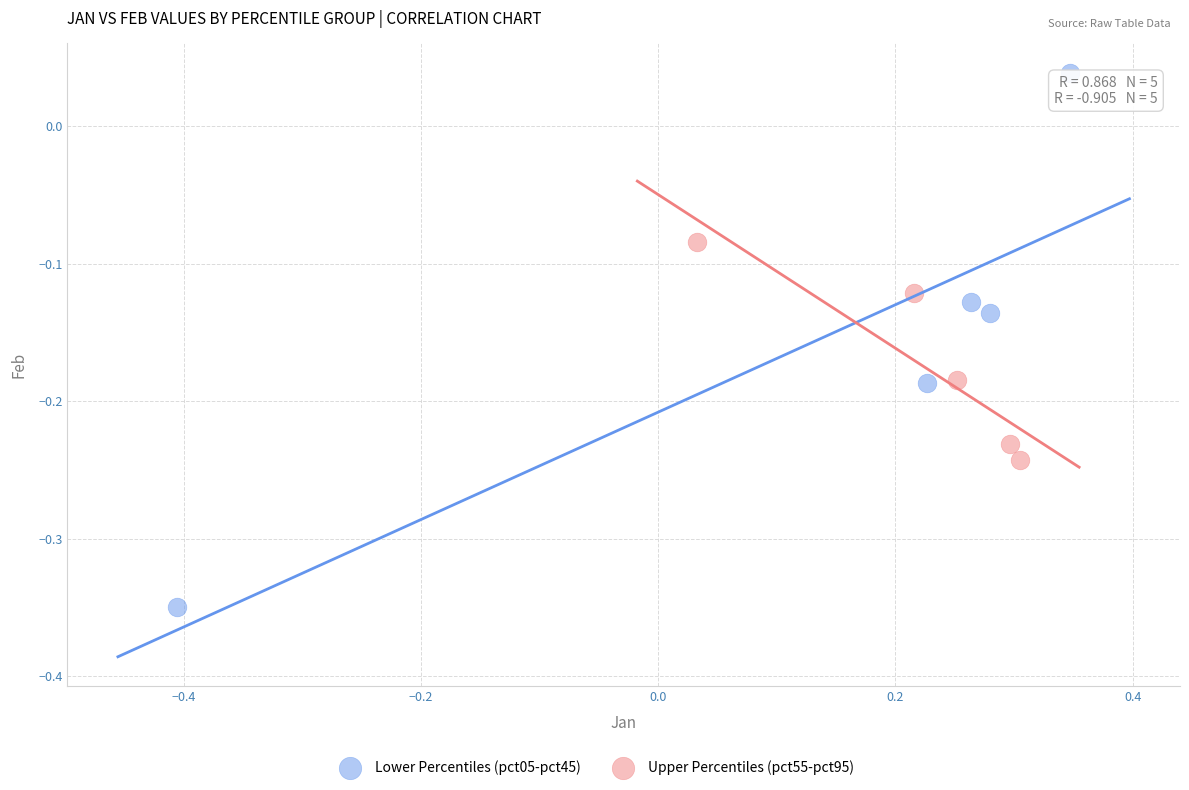

Which series reaches the minimum Y coordinate?

Lower Percentiles (pct05-pct45)